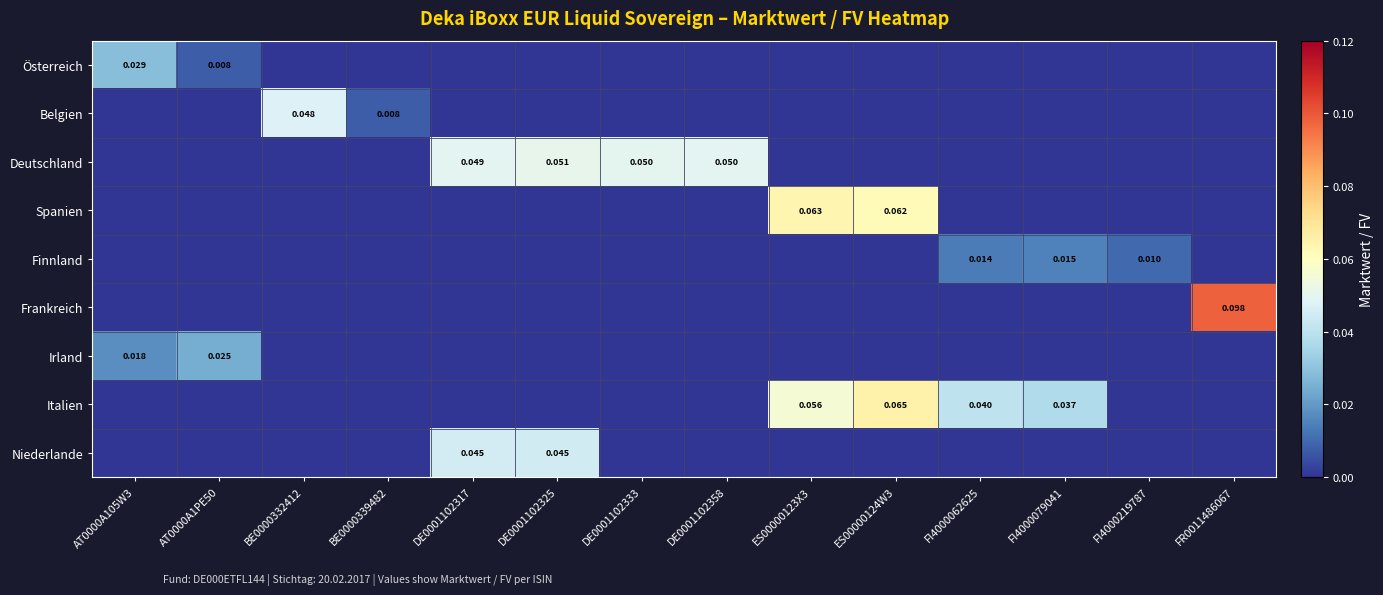

What is the total value across all series at FR0011486067?

0.1